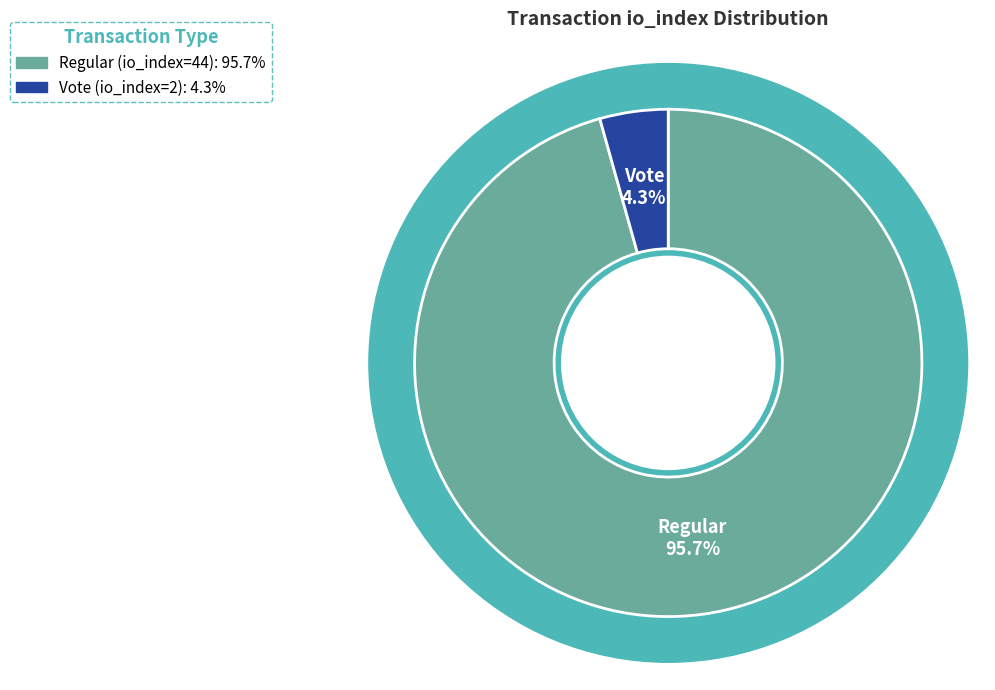

Which slice is the largest?

Regular (io_index=44)